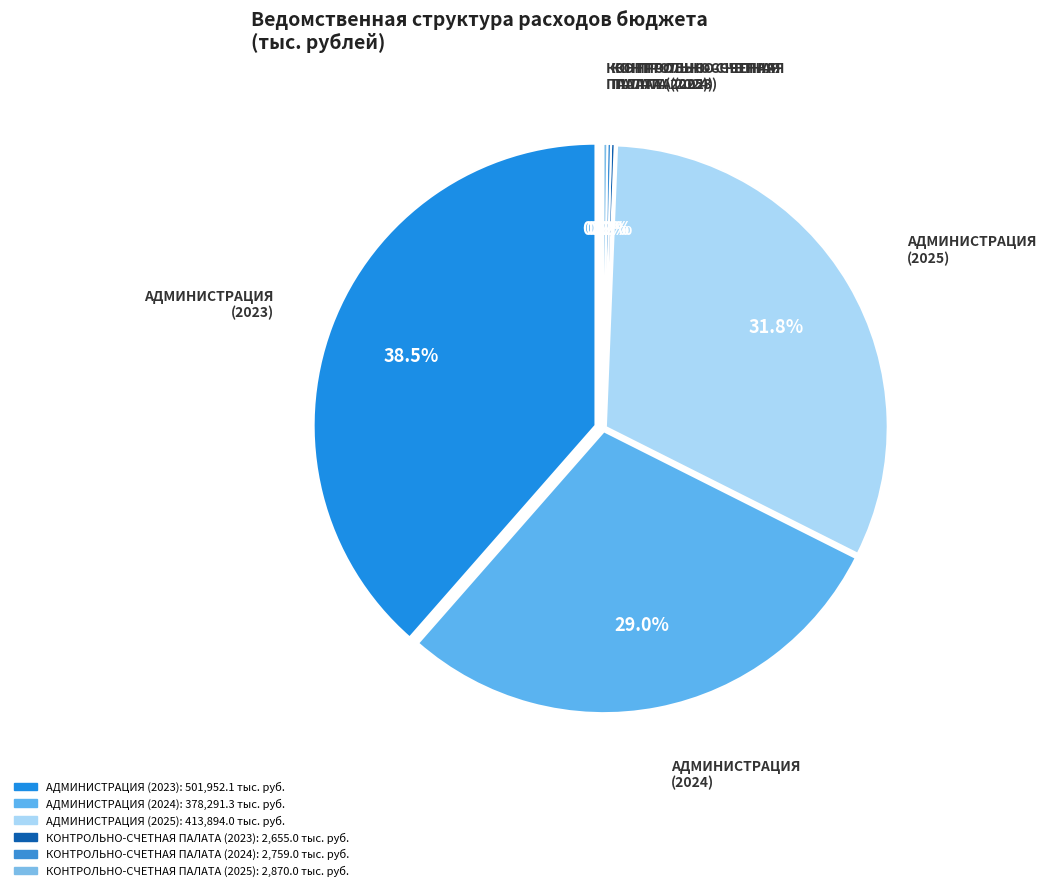

To the nearest percent, what is the combined percentage of АДМИНИСТРАЦИЯ (2024) and КОНТРОЛЬНО-СЧЕТНАЯ ПАЛАТА (2024)?

29%